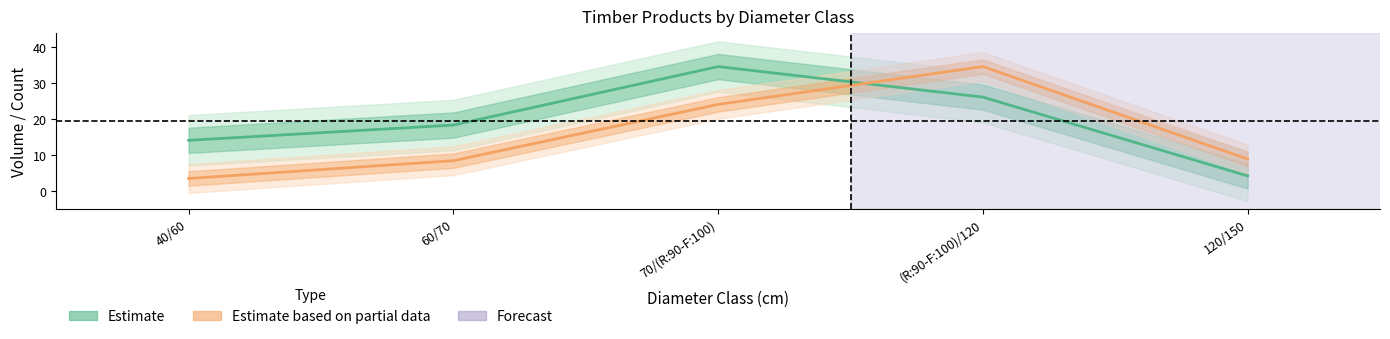

At which category does Estimate based on partial data reach its first local peak?

(R:90-F:100)/120